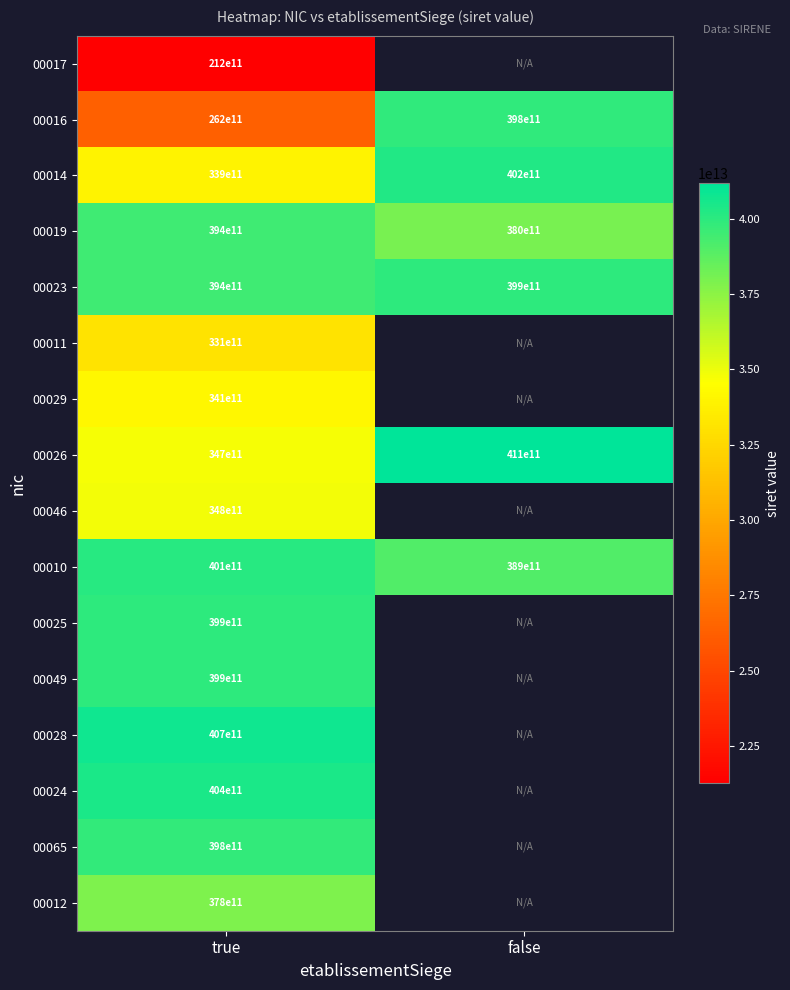

At which label is 00023 closest to 39650000000000?

true